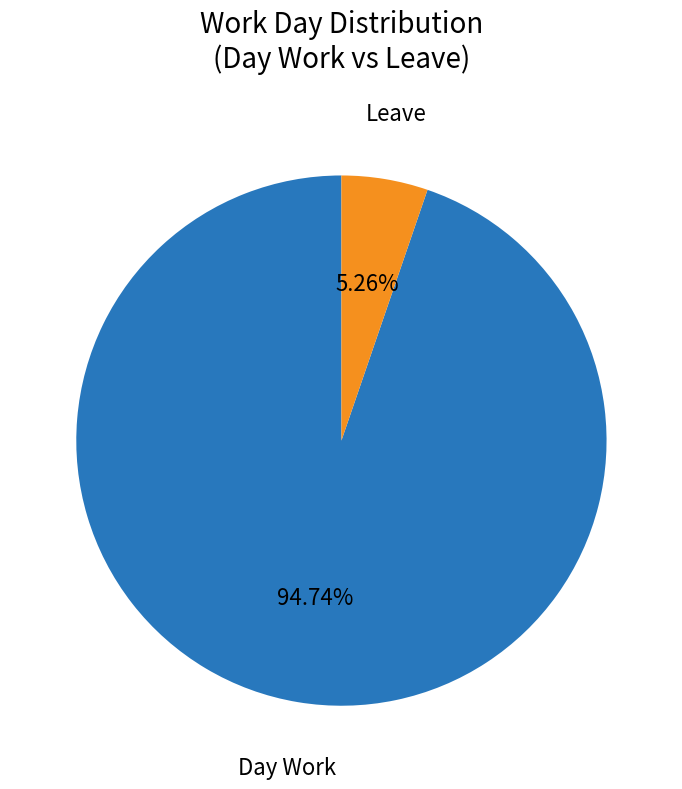

Which slice represents more than half of the pie?

Day Work